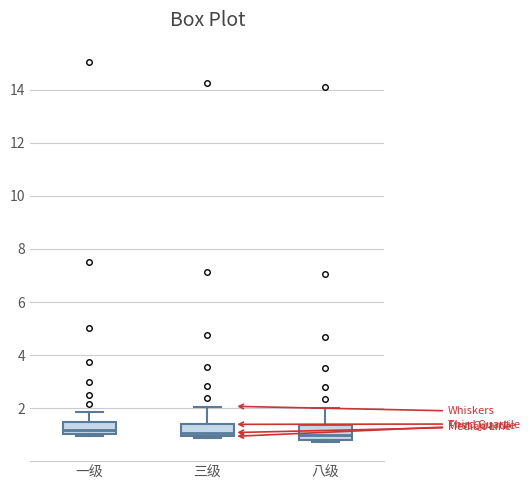

Where does the upper whisker of the box for 三级 end on the y-axis? The values are not printed on the chart, so give them approximately, as read against the axis.

2.0